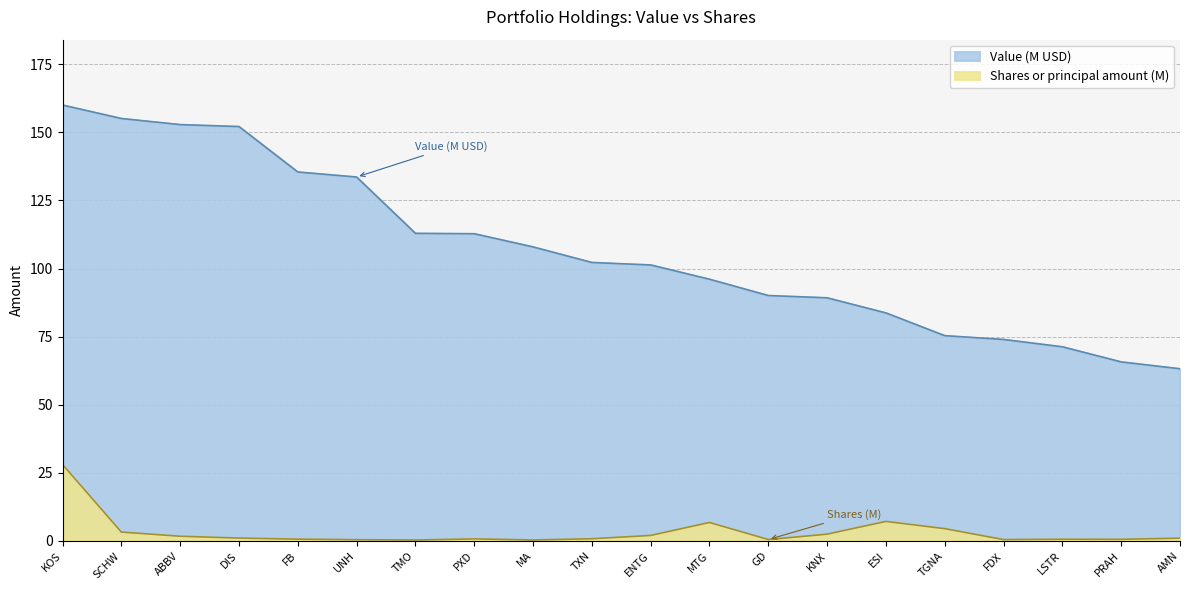

Rank the series by their average value, from lowest to highest.

Shares or principal amount (M), Value (M USD)